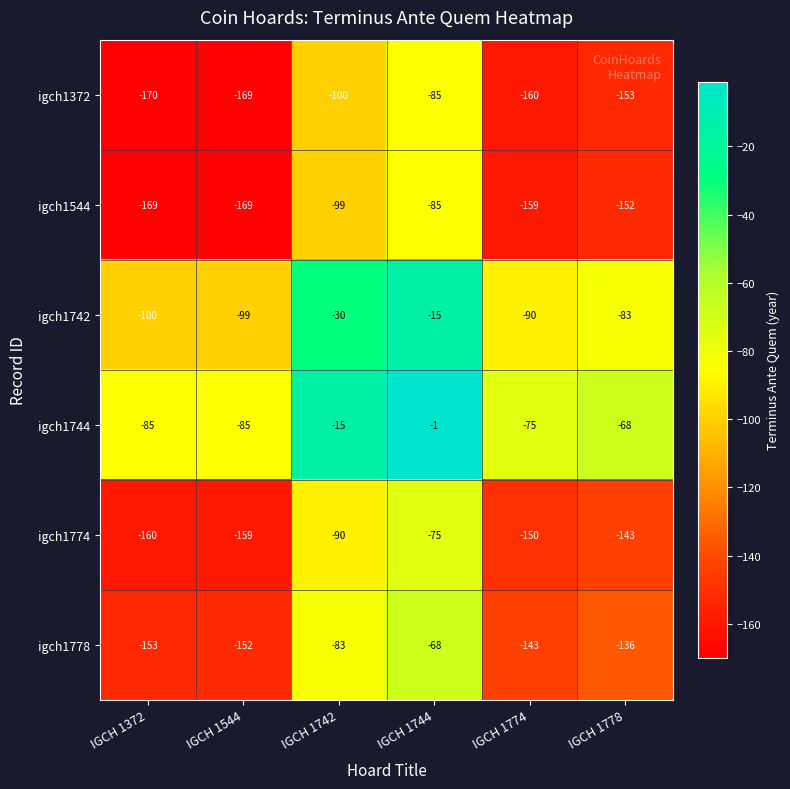

Which category has the lowest value in the igch1778 series?

IGCH 1372